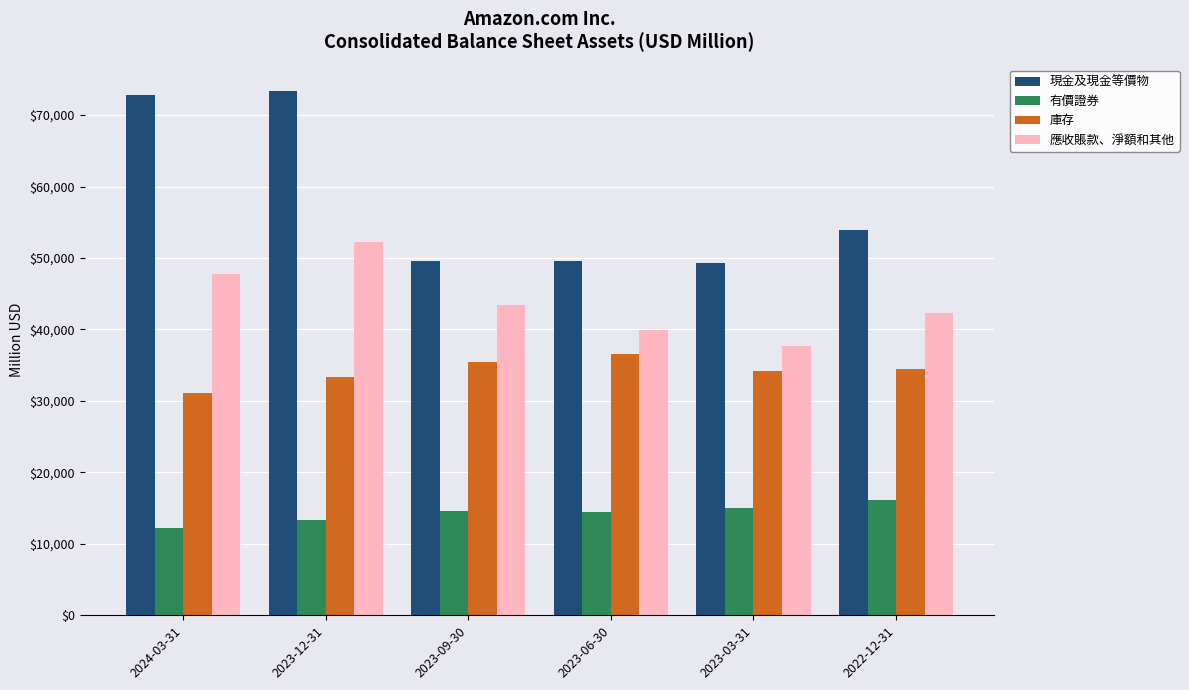

List the series in order of their overall mean, lowest first.

有價證券, 庫存, 應收賬款、淨額和其他, 現金及現金等價物